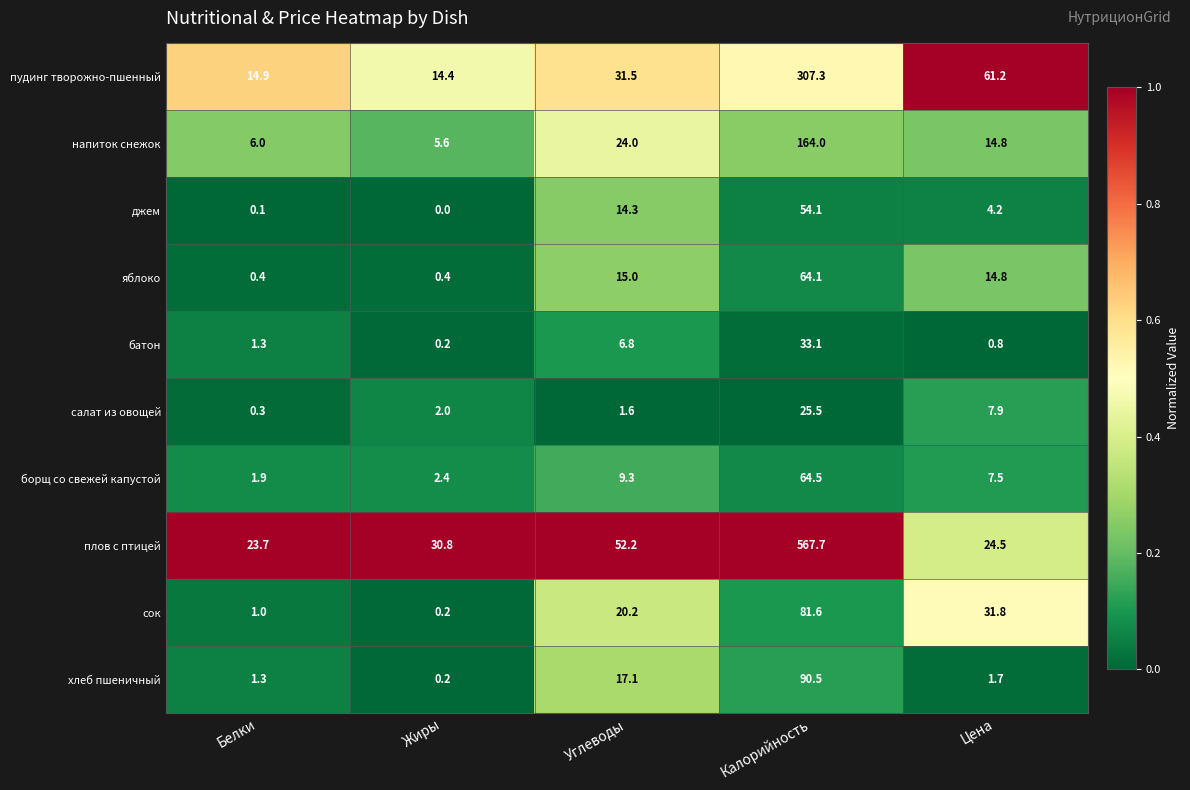

At which label does борщ со свежей капустой reach its peak?

Калорийность